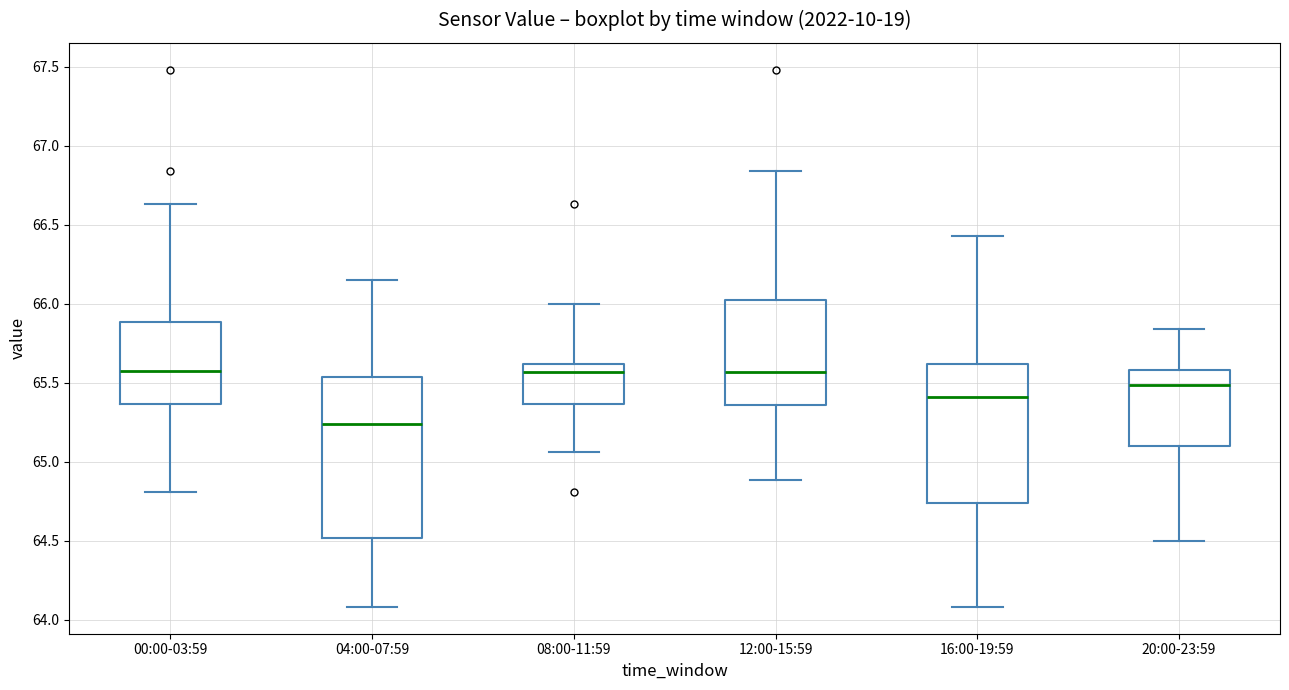

Which box has the lowest median line?

04:00-07:59